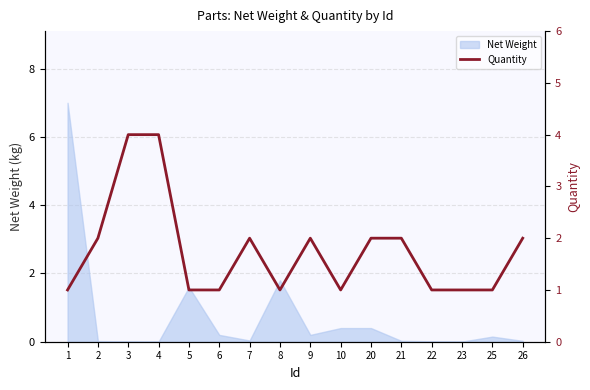

What is the value of the 8th point from the left?

1